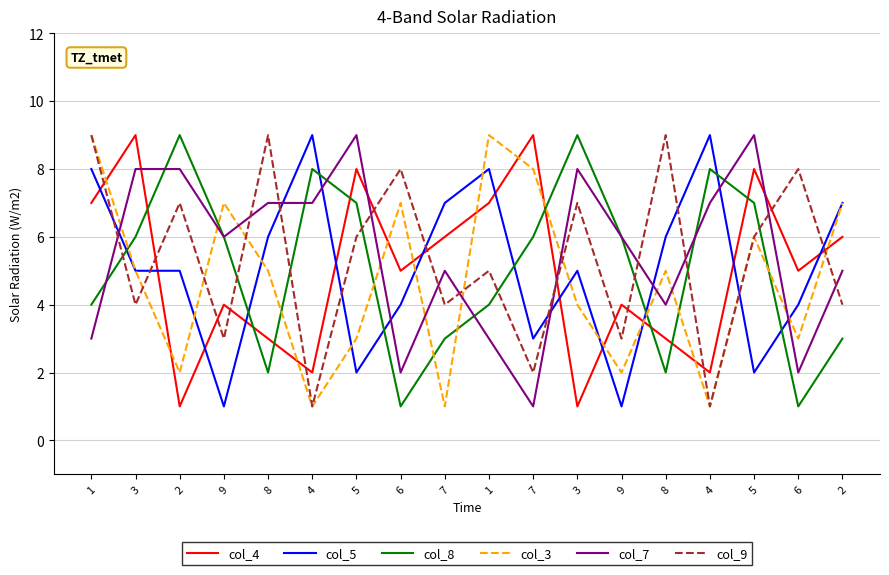

How many lines are shown in the chart?

6